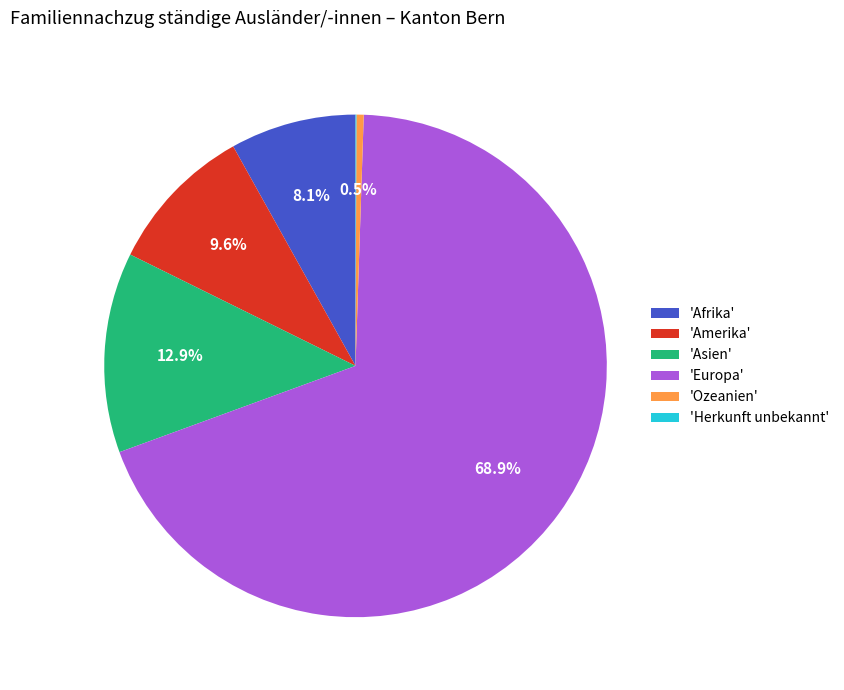

Combined, what portion of the pie is 'Afrika' and 'Ozeanien'?

8.6%